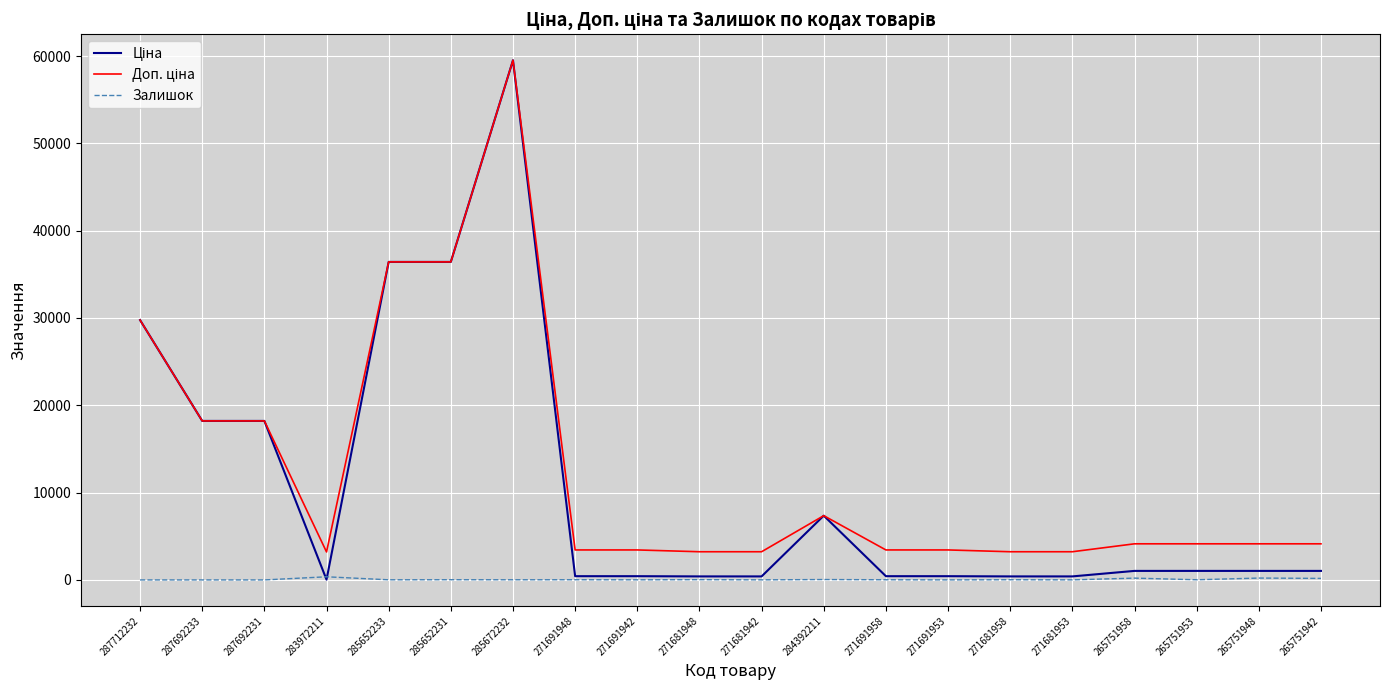

At which category is the sum across all series the highest?

285672232